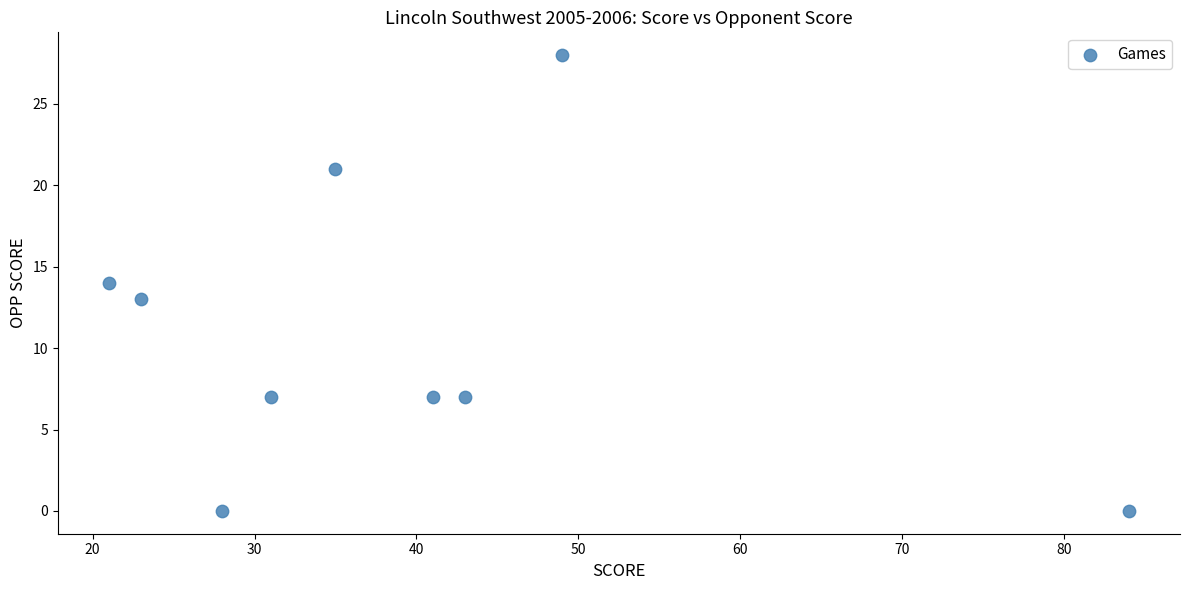

What is the average X value?

39